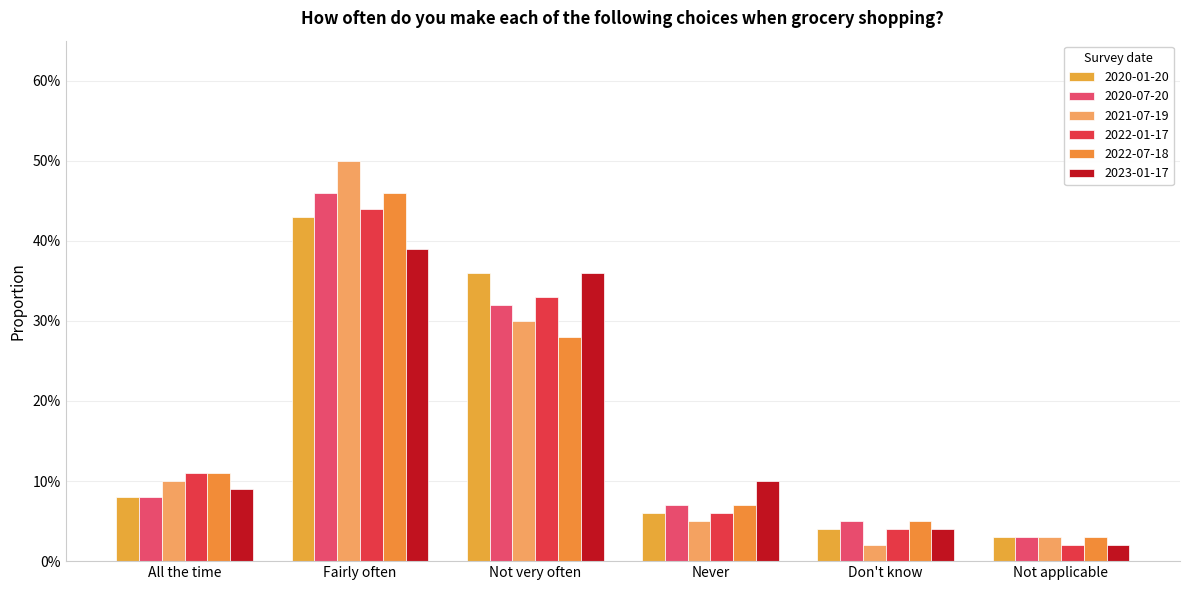

What is the label of the 6th bar from the left?

Not applicable